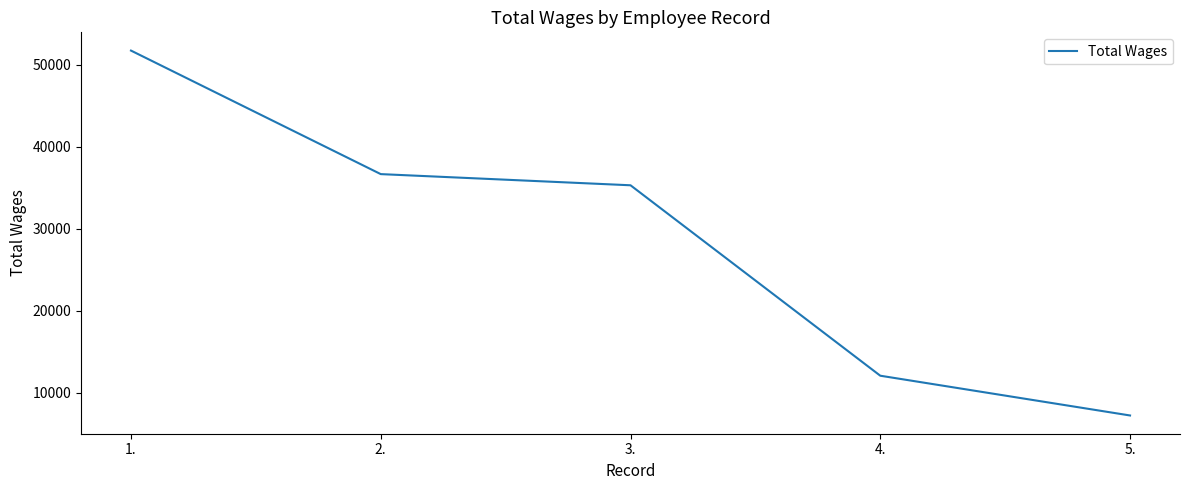

True or false: there are more than 0 points higher than both neighbors.

False